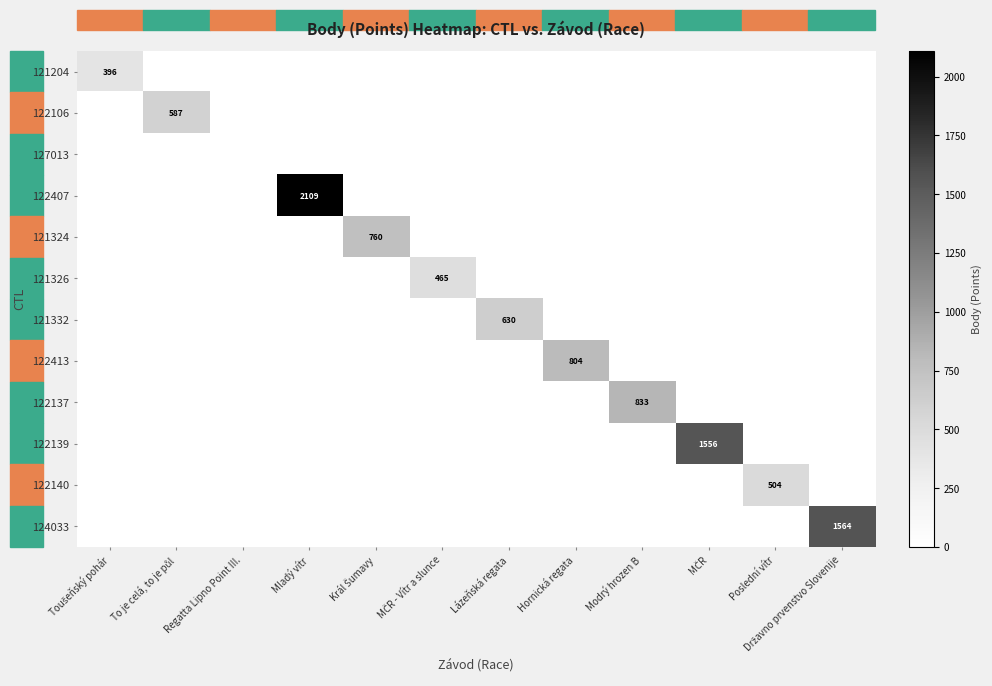

What is the total value across all series at MČR - Vítr a slunce?

465